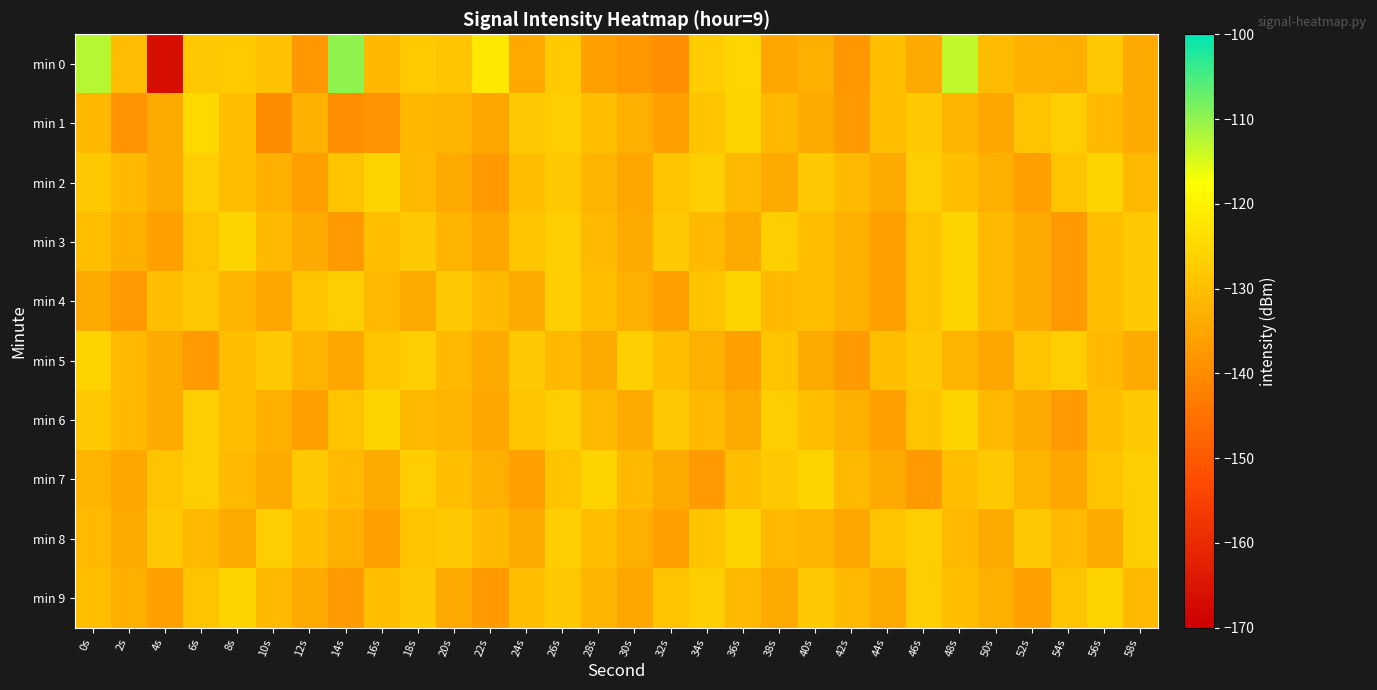

Rank the series by their maximum value, from highest to lowest.

min 0, min 1, min 2, min 3, min 4, min 5, min 6, min 7, min 8, min 9